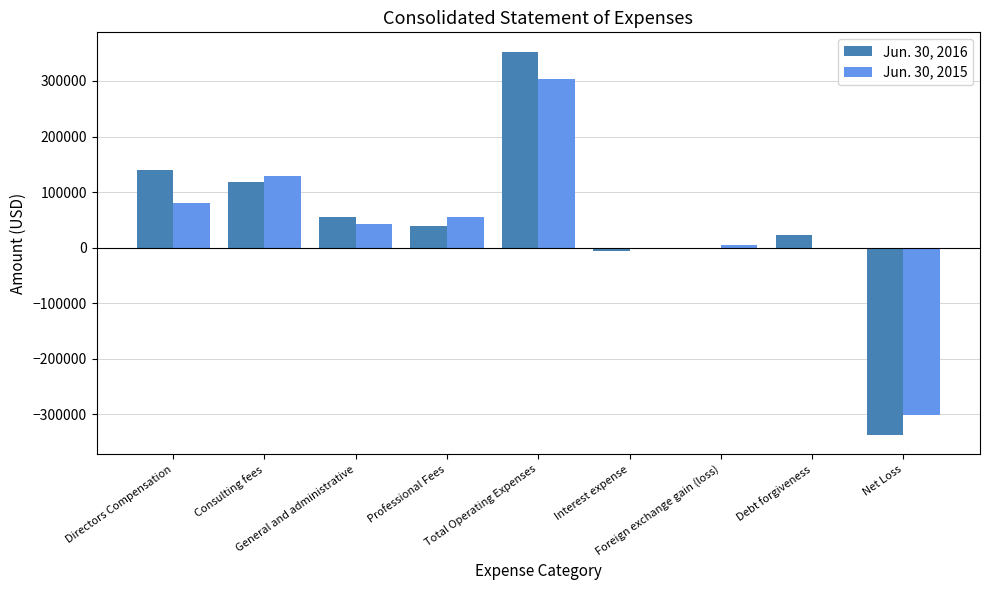

Reading left to right, what are all the values shown in this chart?

Jun. 30, 2016: Directors Compensation=140000	Consulting fees=118392	General and administrative=55744	Professional Fees=38928	Total Operating Expenses=353064	Interest expense=-6289	Foreign exchange gain (loss)=-370	Debt forgiveness=22068	Net Loss=-337655
Jun. 30, 2015: Directors Compensation=79842	Consulting fees=128434	General and administrative=41821	Professional Fees=54163	Total Operating Expenses=304260	Interest expense=-3292	Foreign exchange gain (loss)=5402	Debt forgiveness=0	Net Loss=-302150